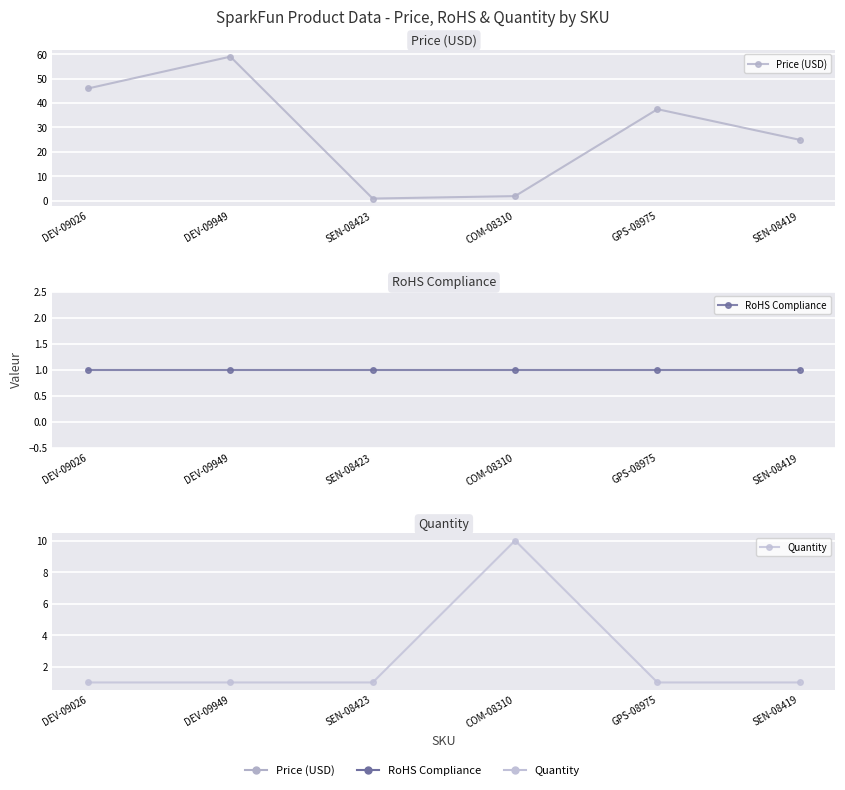

How many lines are shown in the chart?

3